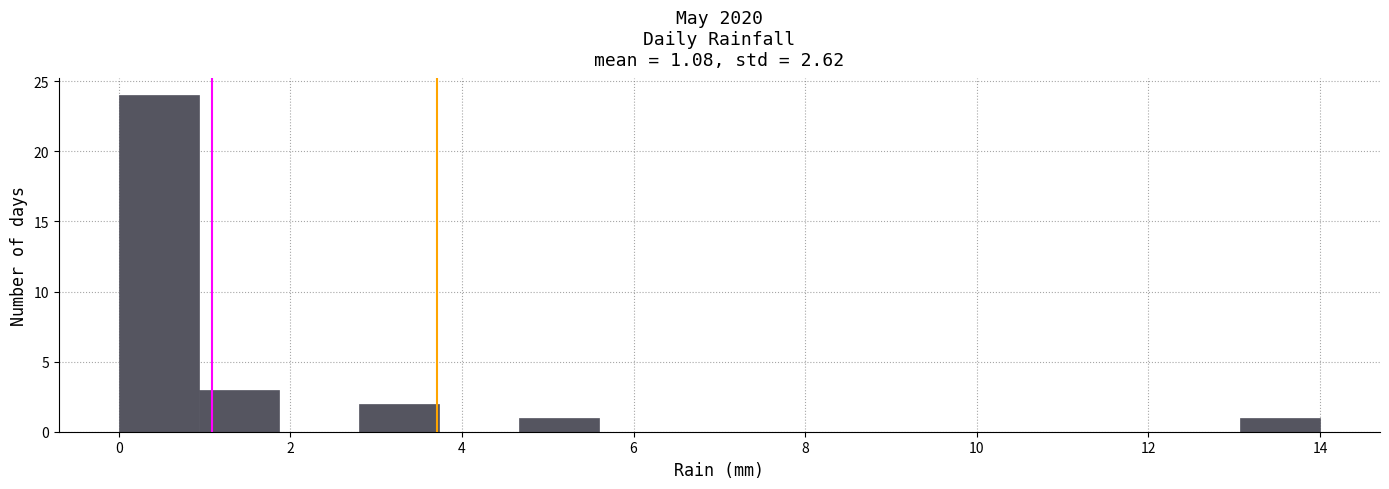

What is the height of the bar covering 0.0 to 1.0 on the x-axis? Neither the bar edges nor the heights are printed on the chart, so give them approximately, as read against the axes.

24